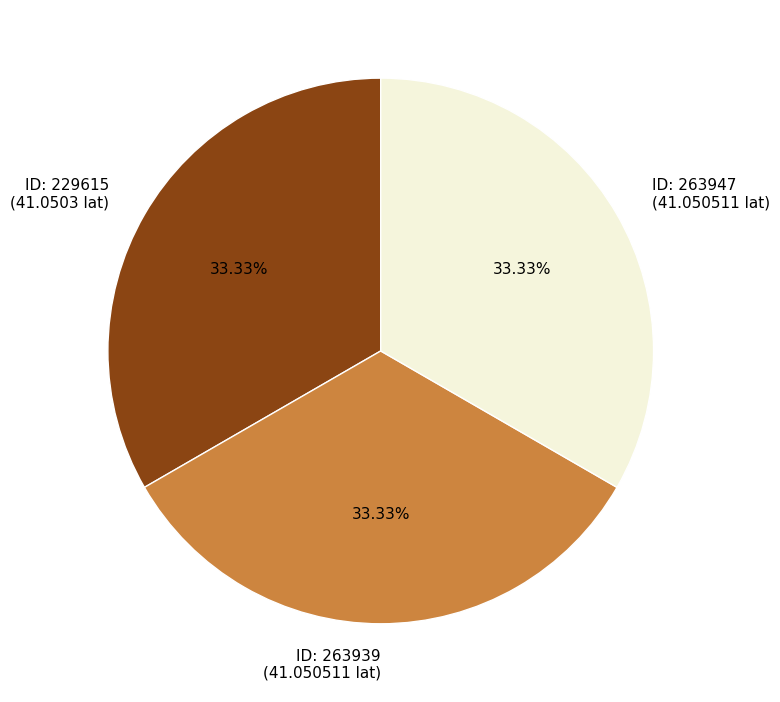

Combined, do ID: 263939 (41.050511 lat) and ID: 263947 (41.050511 lat) account for over 50%?

Yes